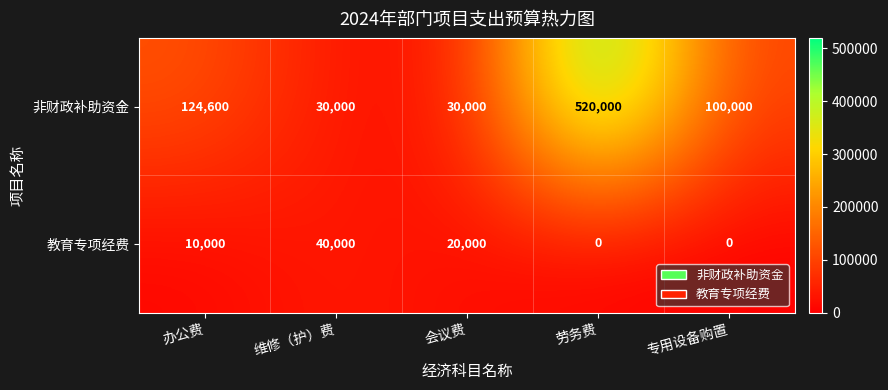

What is the spread (max minus min) of values at 维修（护）费?

10000